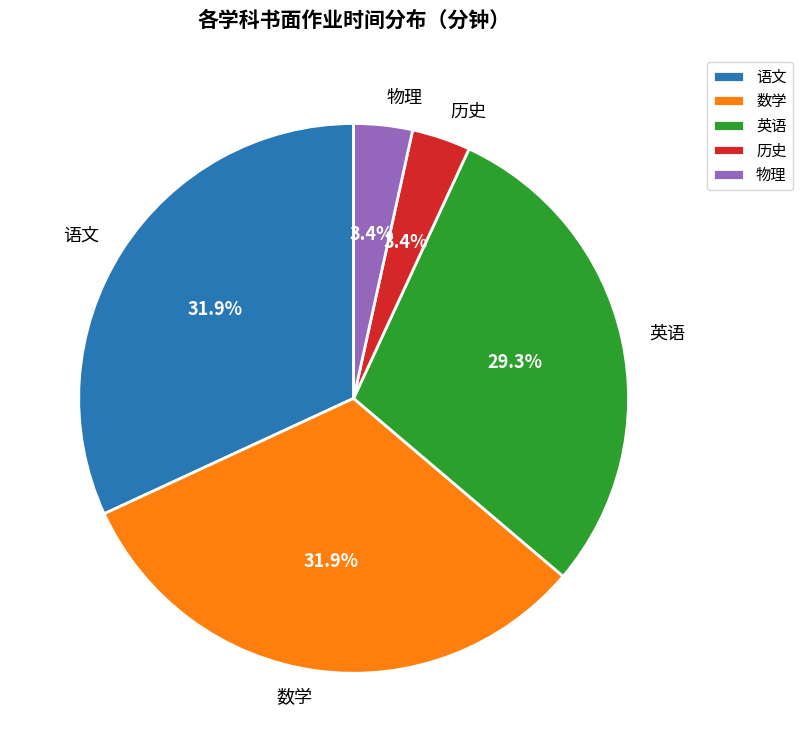

To the nearest percent, what percentage of the pie is 语文?

32%